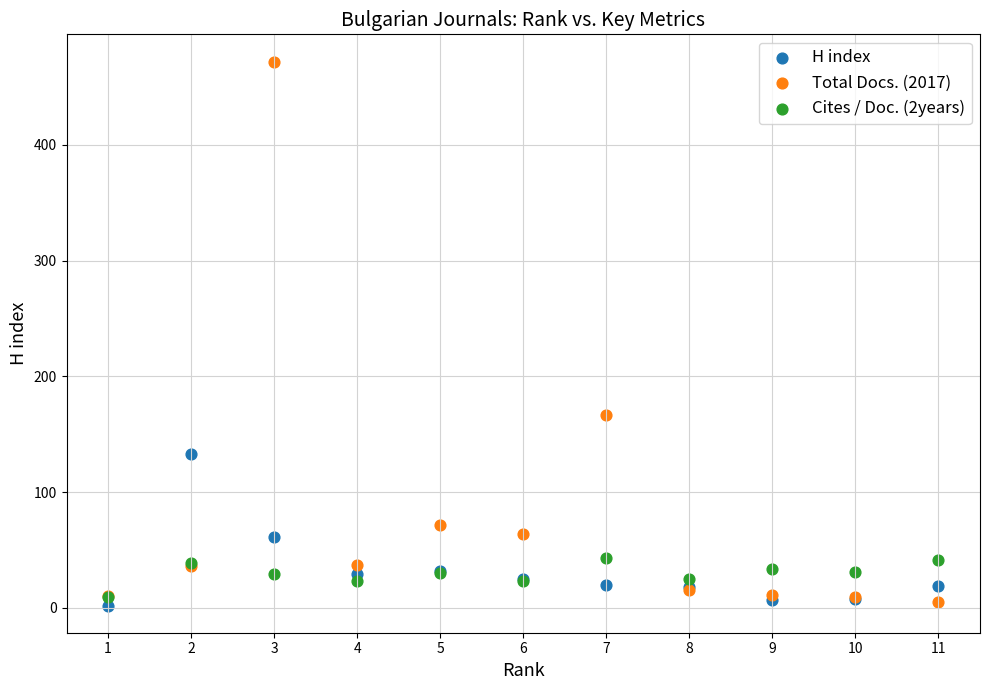

What are all the series names shown in the legend?

H index, Total Docs. (2017), Cites / Doc. (2years)